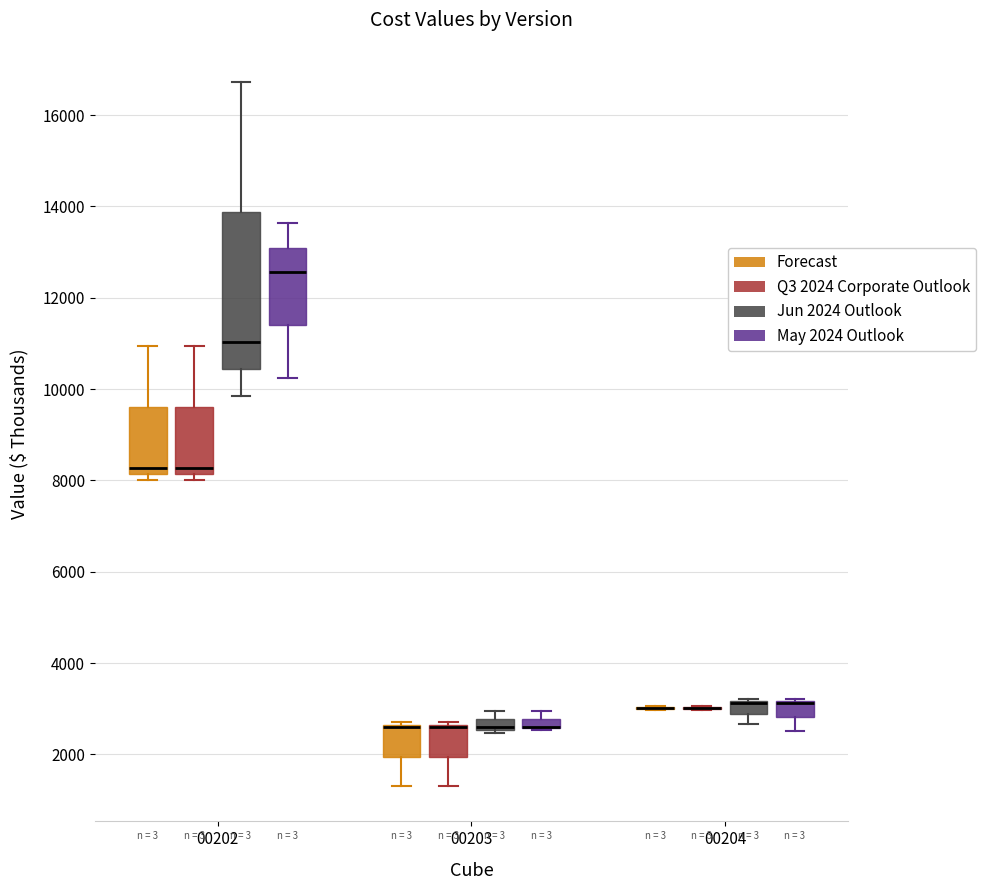

Which box is the tallest, from its lower edge to its upper edge?

00202 (Jun 2024 Outlook)